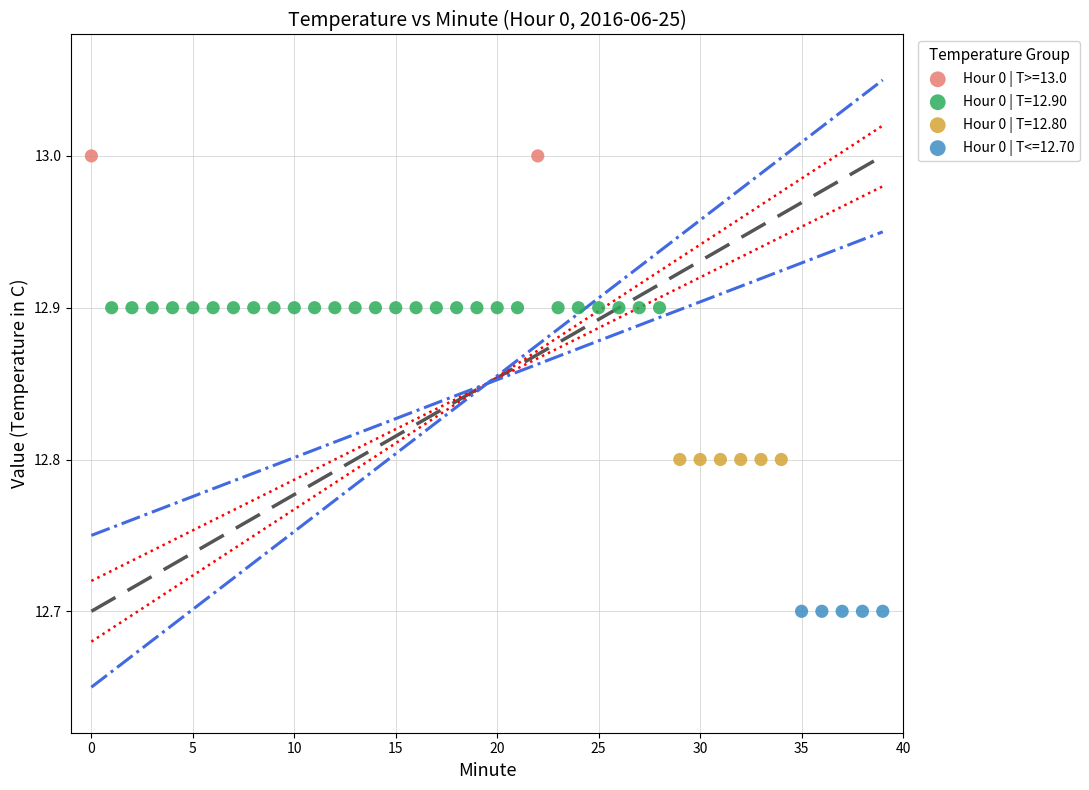

What are all the series names shown in the legend?

Hour 0 | T>=13.0, Hour 0 | T=12.90, Hour 0 | T=12.80, Hour 0 | T<=12.70